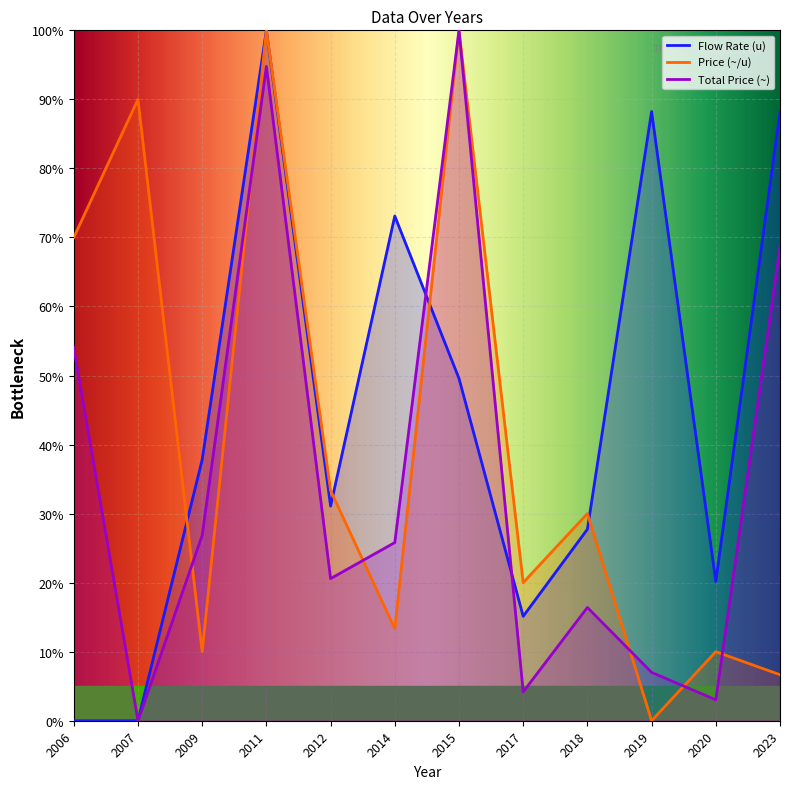

The value of Flow Rate (u) at 2017 is 26.0. True or false?

False